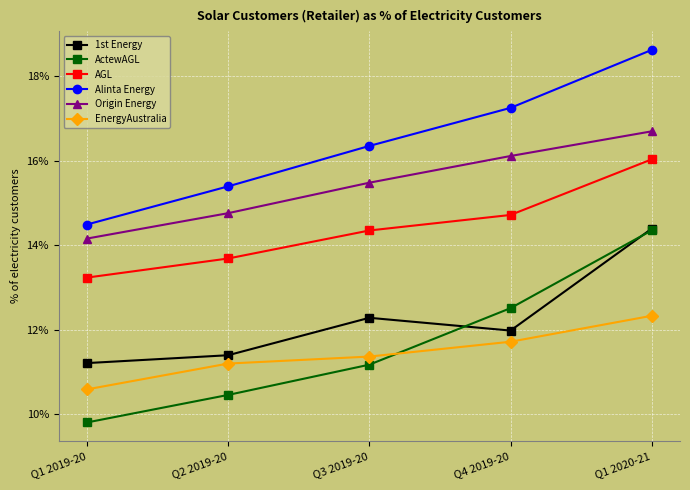

True or false: ActewAGL has more than 2 points higher than both neighbors.

False